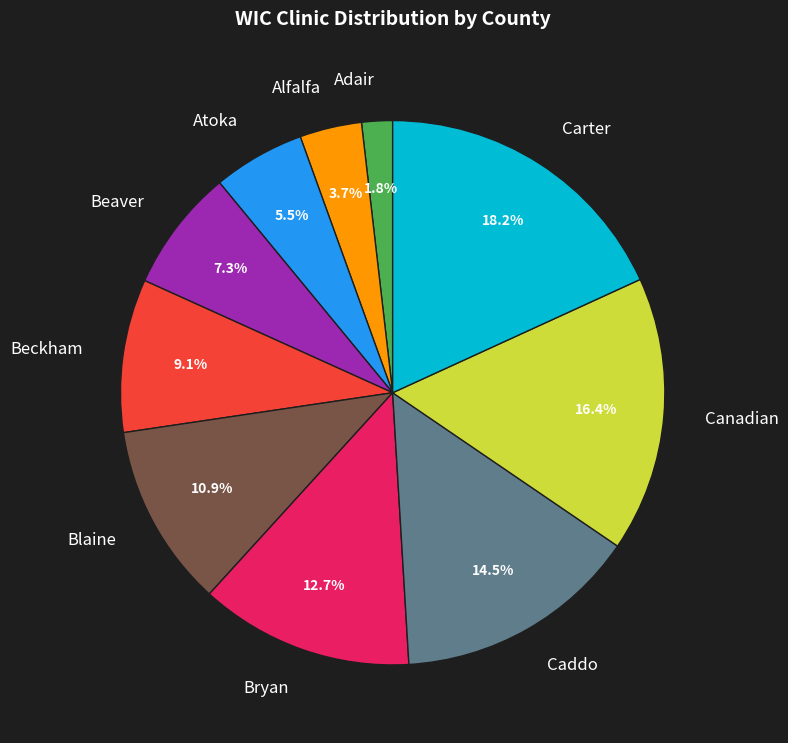

What percentage is the Beaver slice, to the nearest percent?

7%